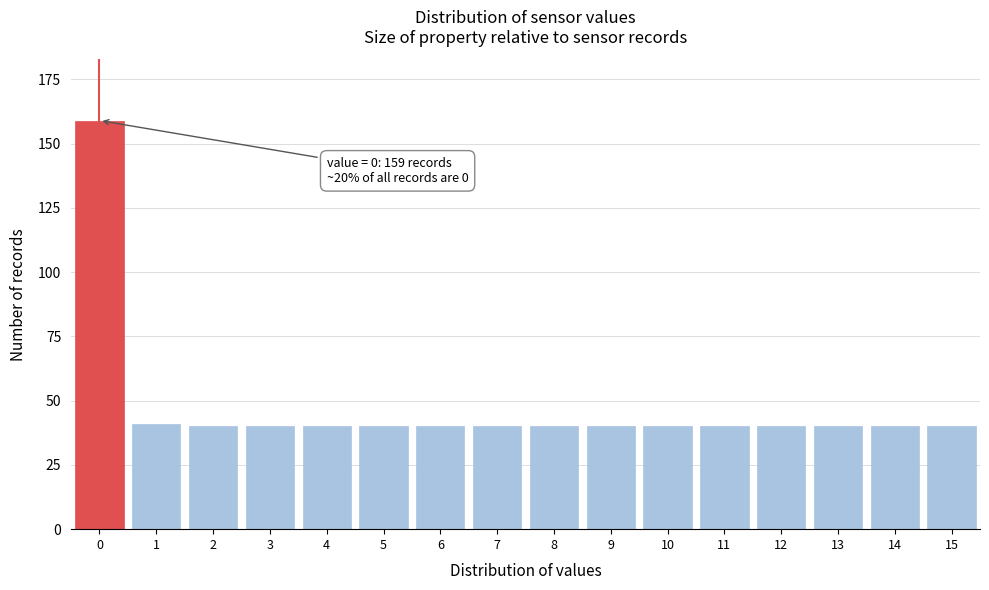

Reading left to right, extract all data points from this chart.

0=159	1=41	2=40	3=40	4=40	5=40	6=40	7=40	8=40	9=40	10=40	11=40	12=40	13=40	14=40	15=40